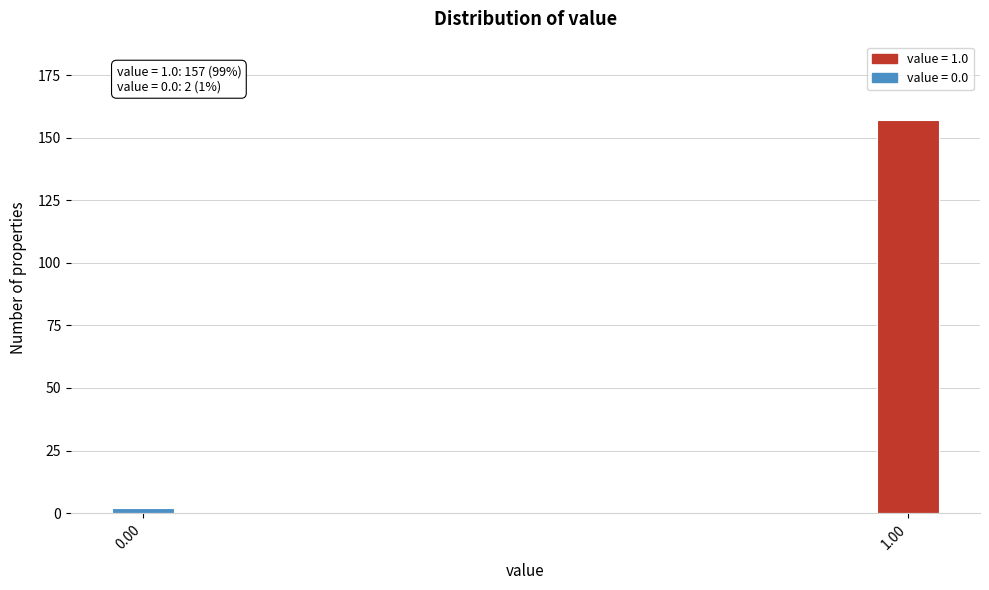

Reading right to left, extract all data points from this chart.

157	2